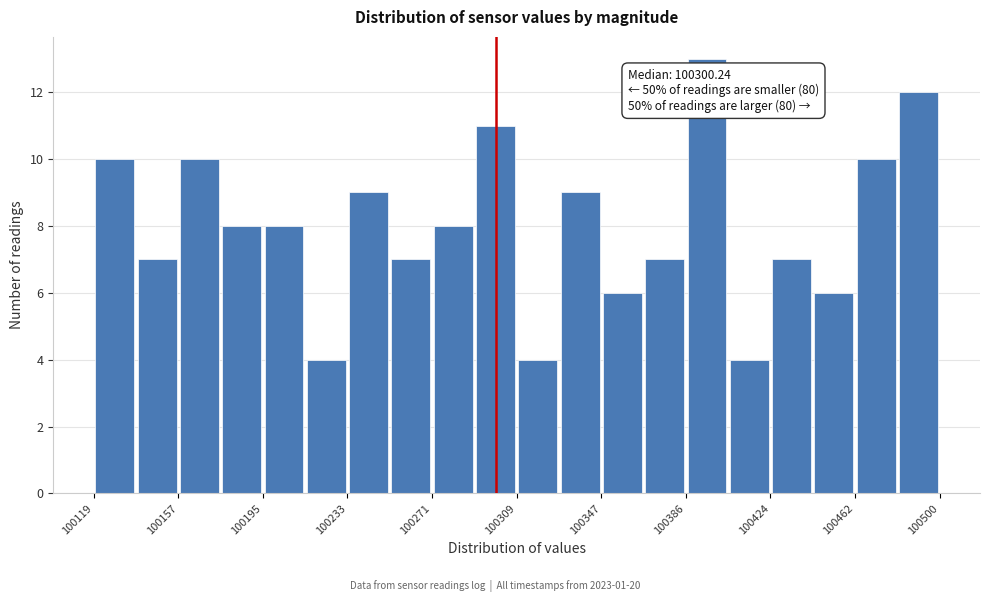

Read against the x-axis, roughly where is the centre of the tallest bar?

100395